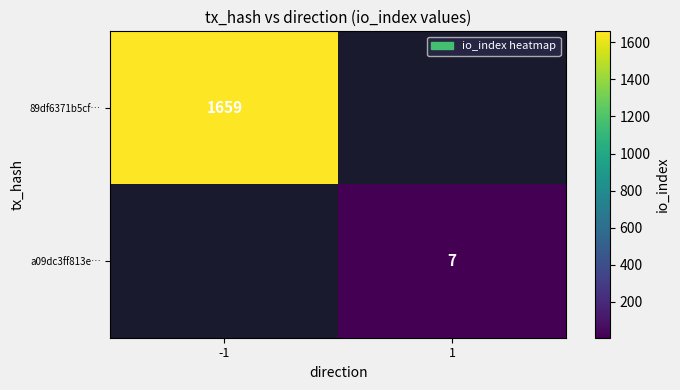

Is the value of 89df6371b5cf… at -1 greater than the value of a09dc3ff813e… at 1?

Yes